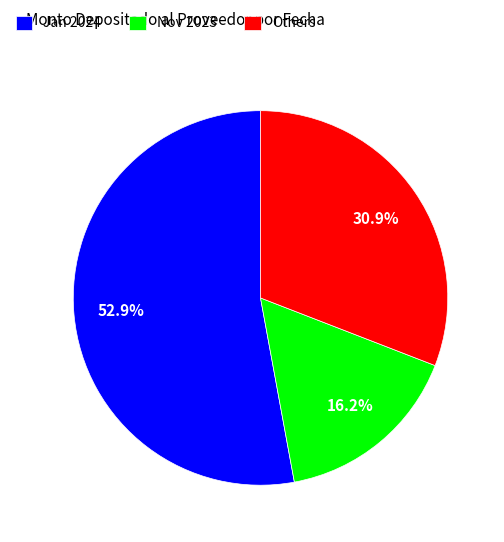

How many segments does this pie chart have?

3